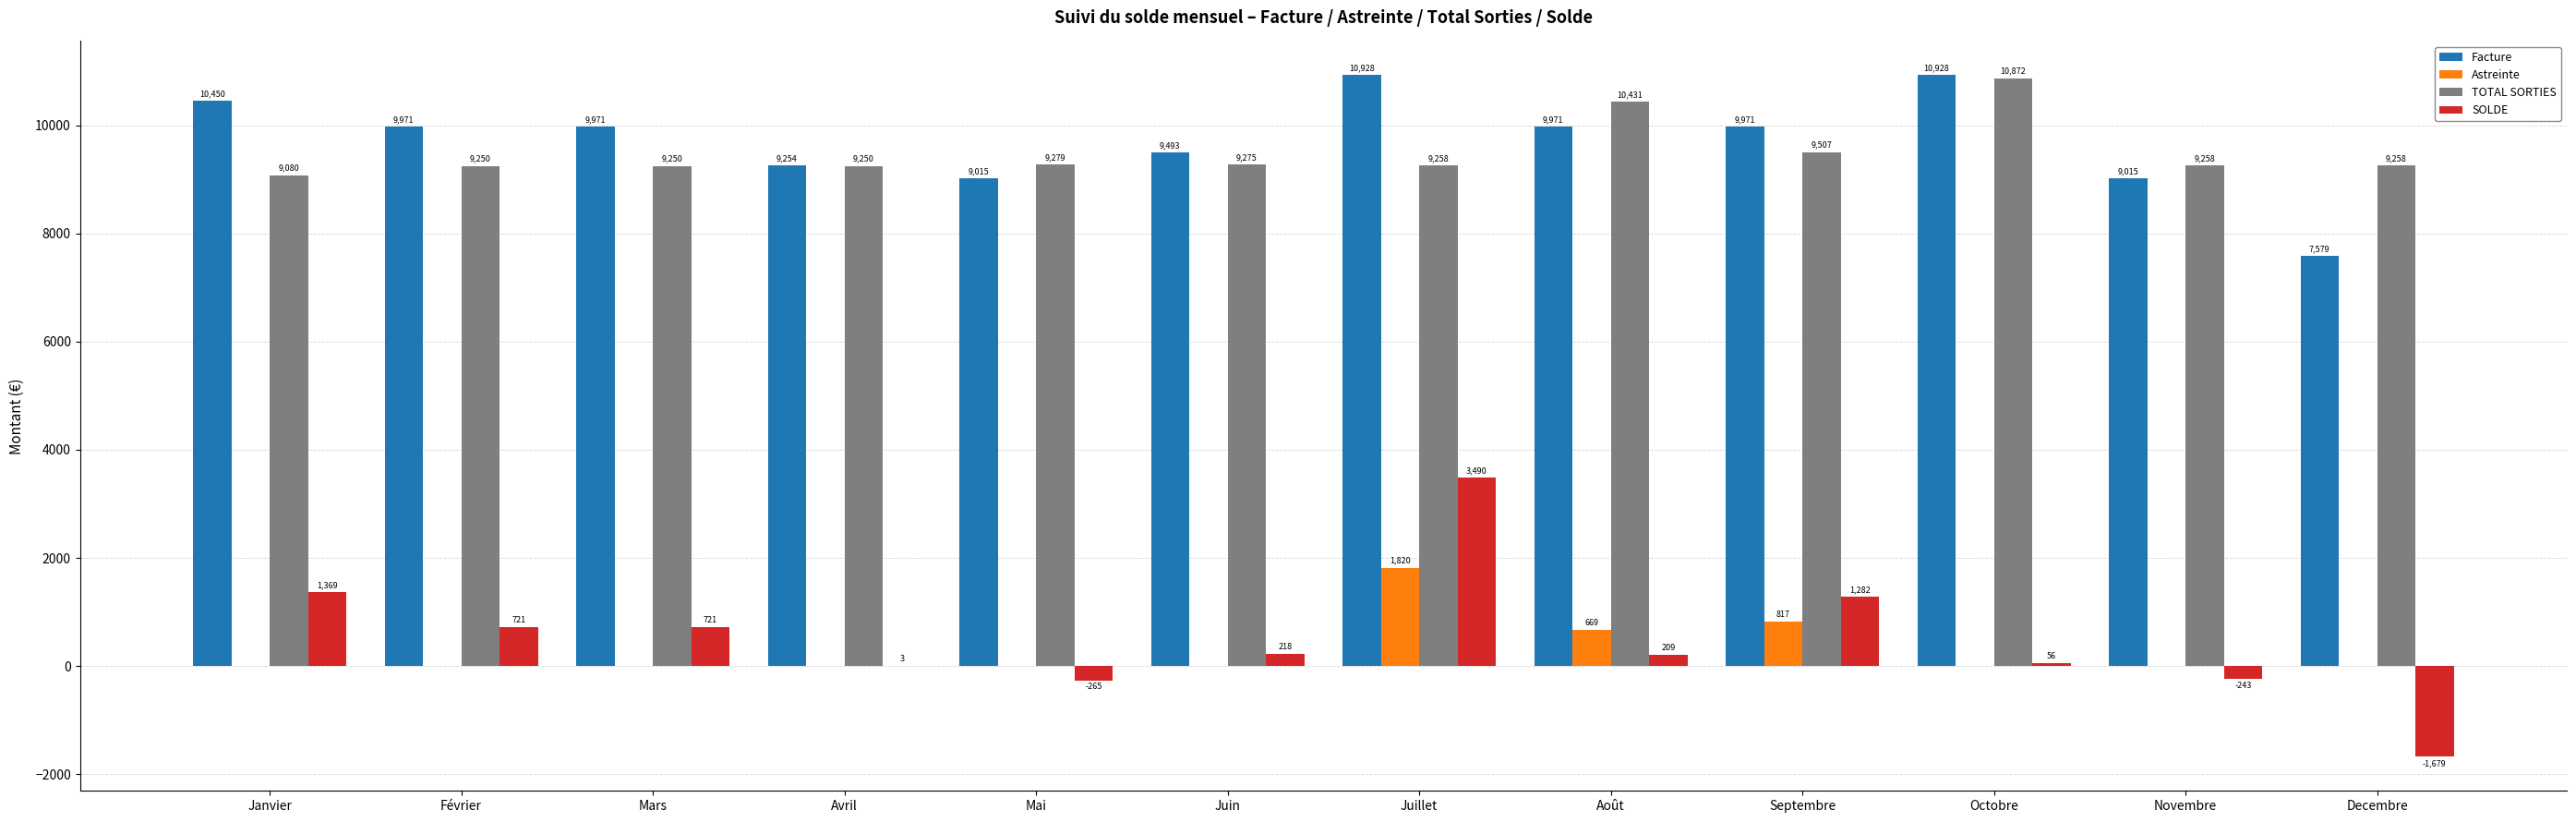

Does the chart contain stacked bars?

No